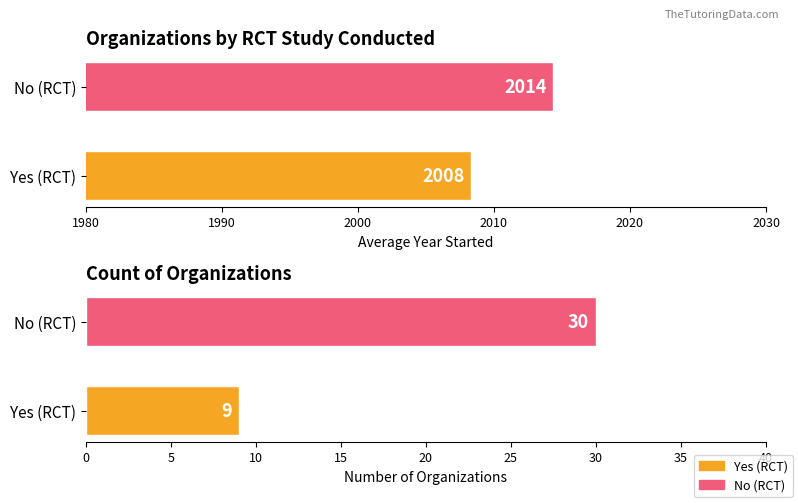

Reading right to left, what are all the values shown in this chart?

Avg Year Started: 2014.4	2008.3
Number of Organizations: 30.0	9.0